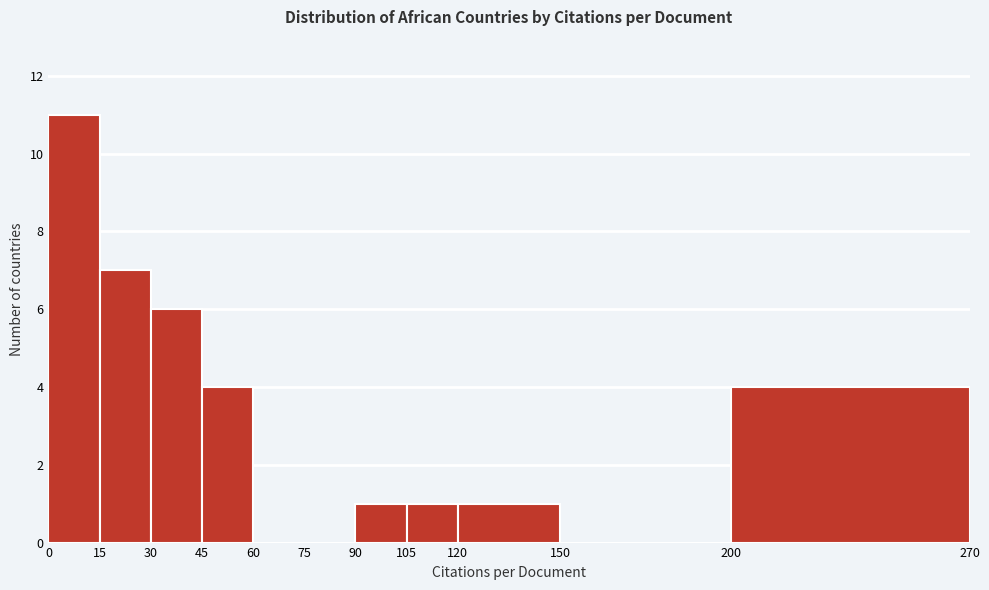

How tall is the bar that spans 120 to 150 on the x-axis? The values are not printed on the chart, so give them approximately, as read against the axis.

1